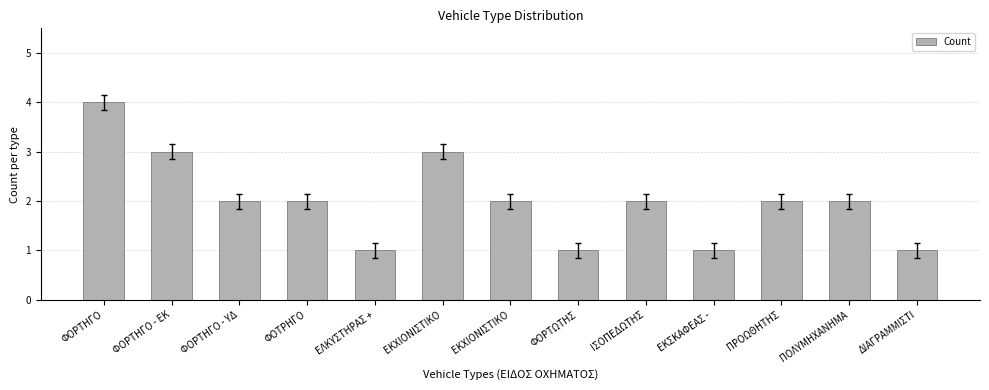

Does the chart contain any negative values?

No